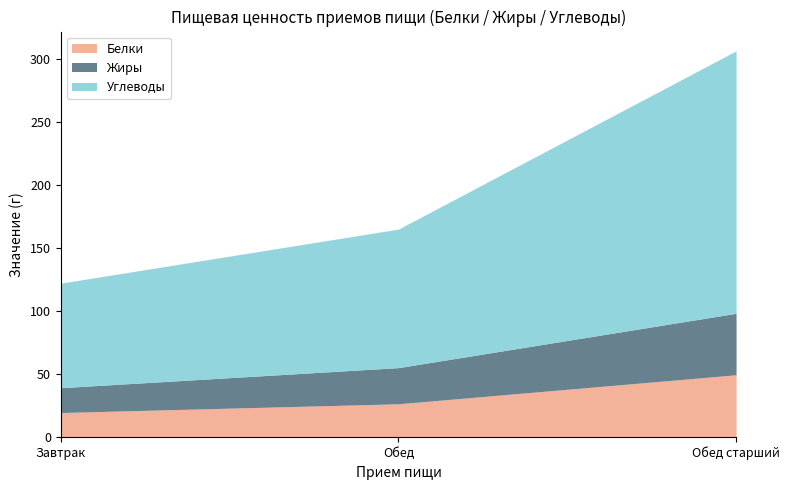

The value of Жиры at Завтрак is 19.7. True or false?

True